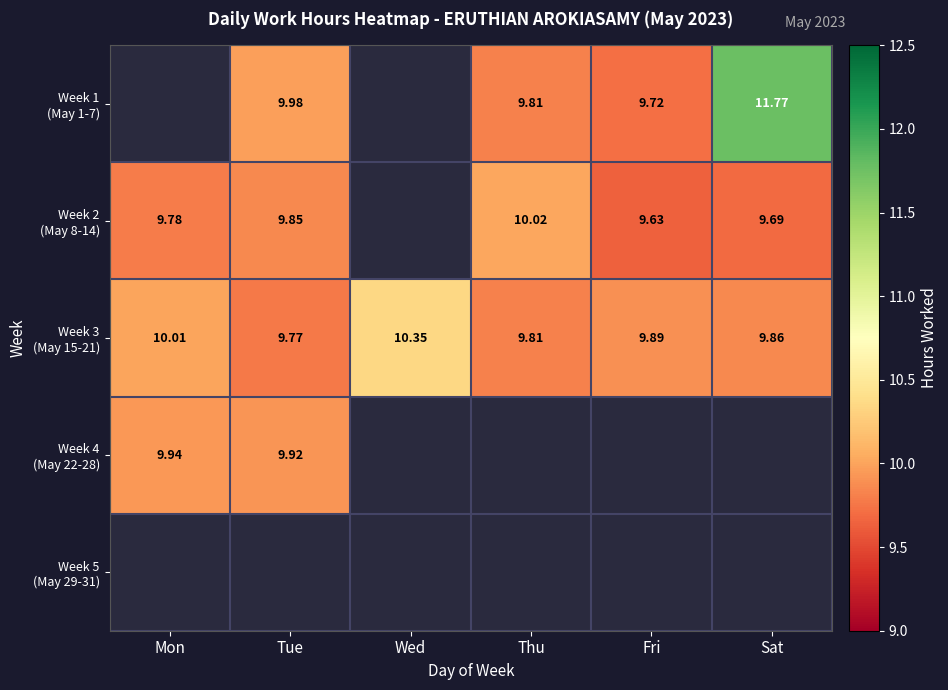

What is the smallest value displayed?

9.6